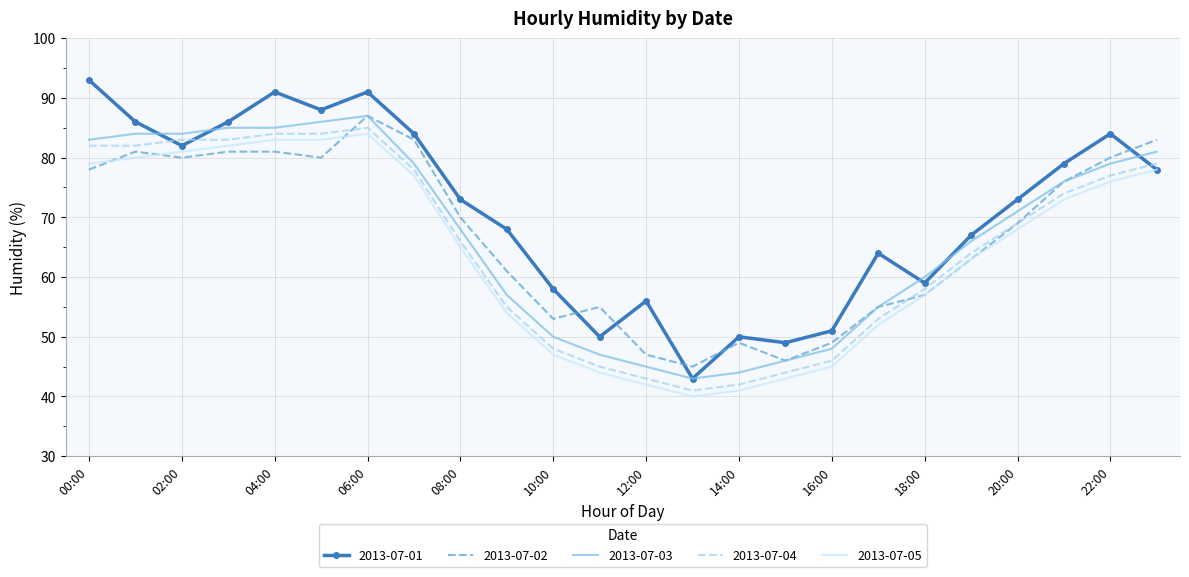

Which series has the largest range (max minus min)?

2013-07-01